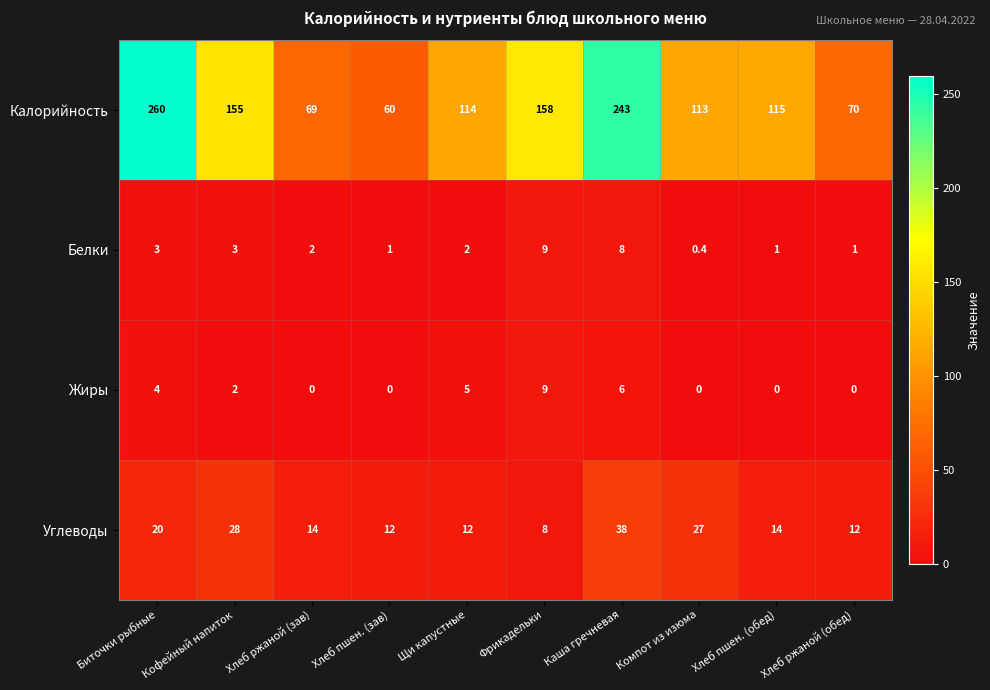

At which label does Белки reach its peak?

Фрикадельки